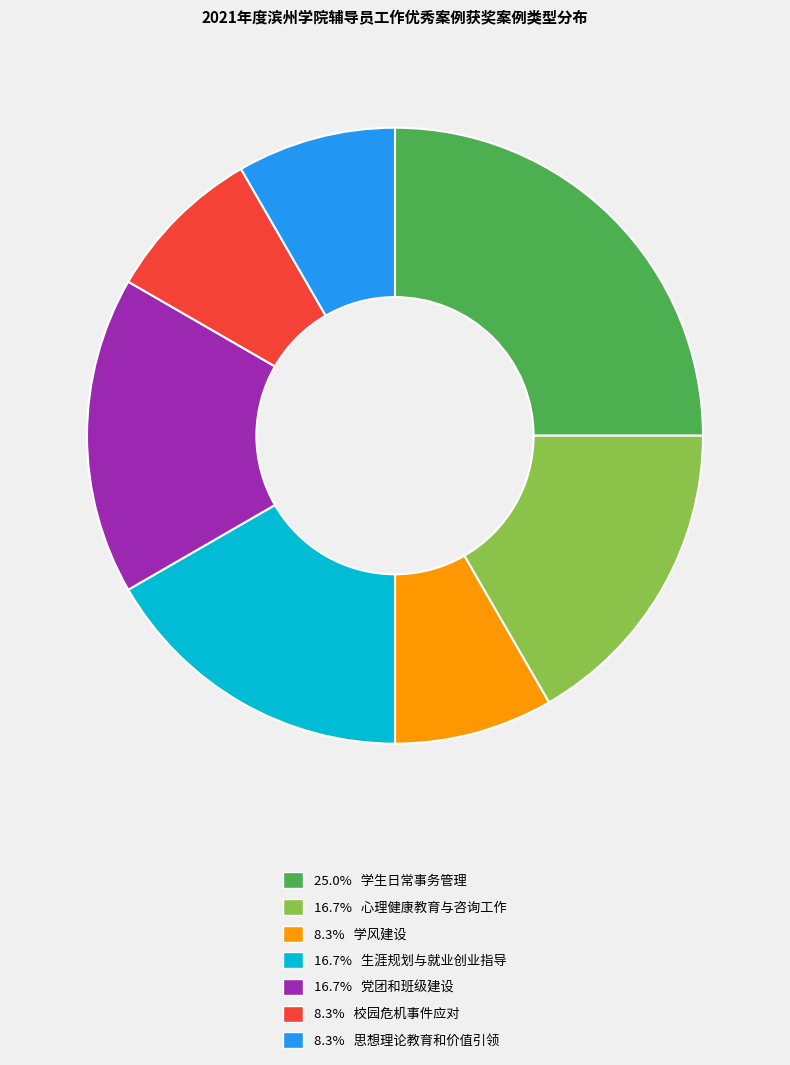

Combined, do 16.7% 生涯规划与就业创业指导 and 8.3% 校园危机事件应对 account for over 50%?

No